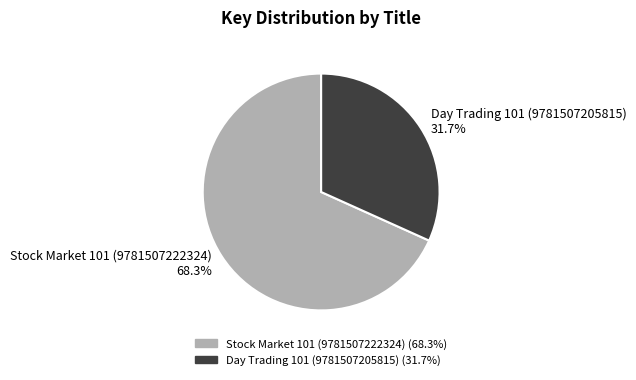

To the nearest percent, what is the combined percentage of Day Trading 101 (9781507205815) and Stock Market 101 (9781507222324)?

100%